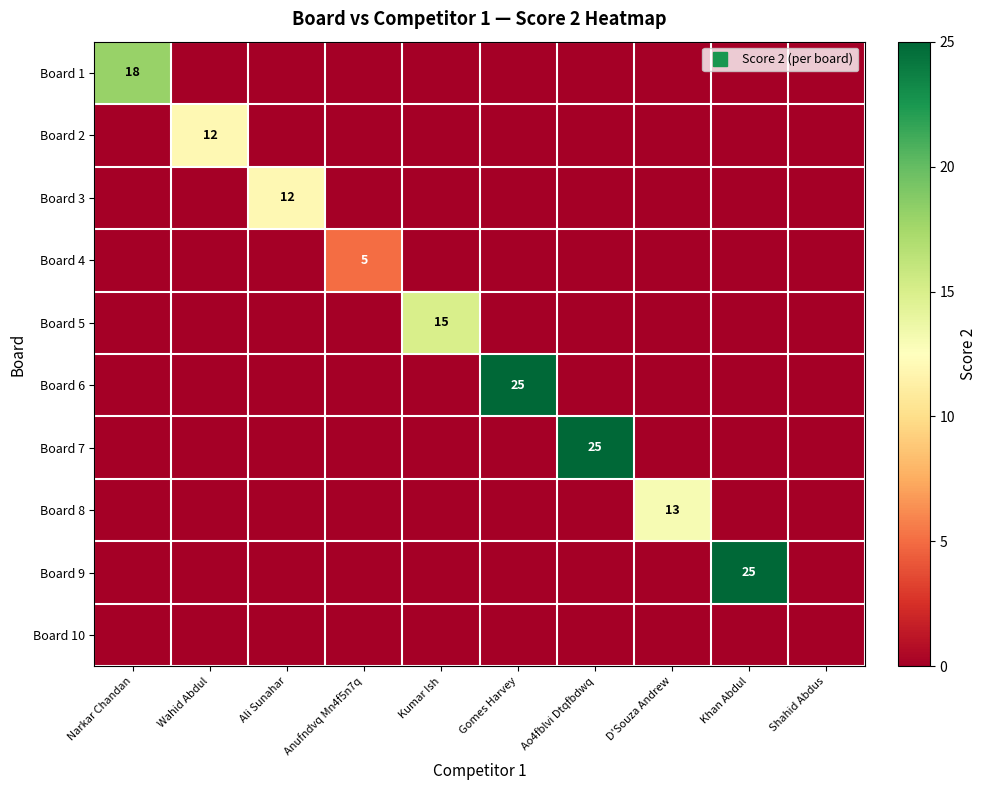

The value of Board 2 at Ali Sunahar is 8. True or false?

False